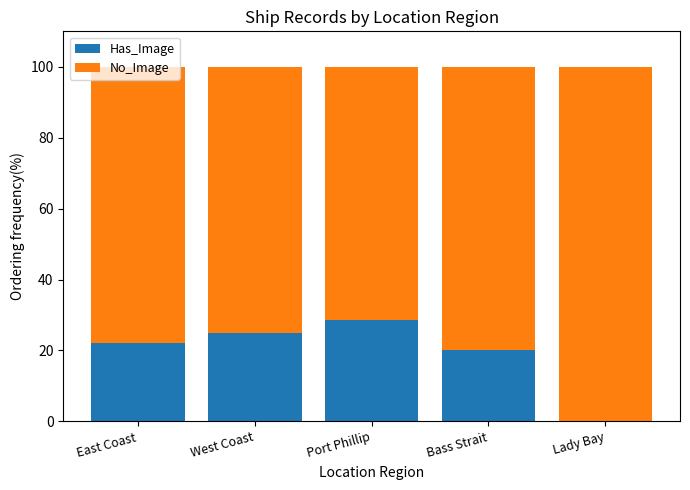

What is the highest value of the Has_Image series?

28.6